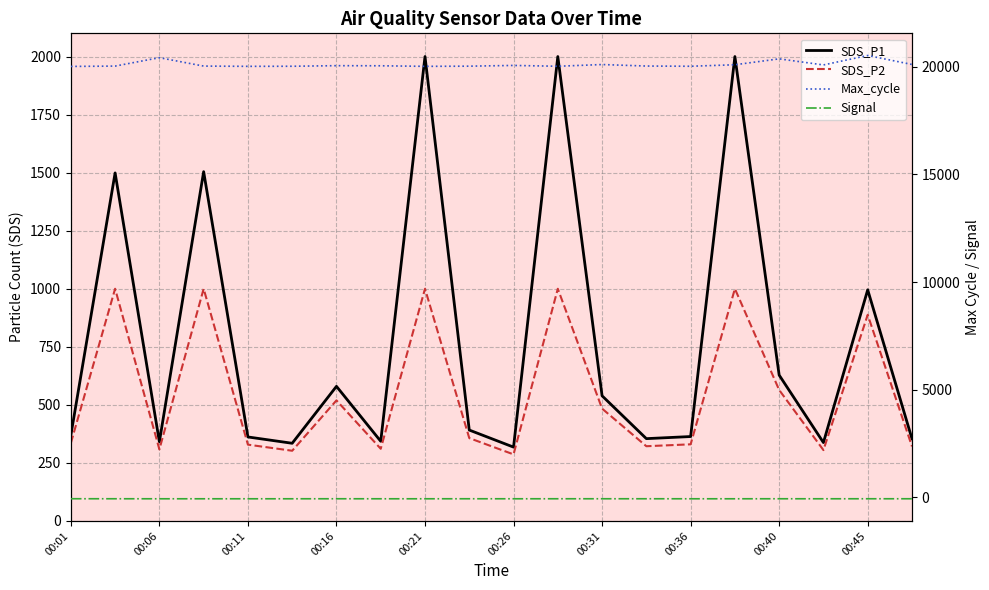

What is the sum of all Max_cycle values?

402217.0